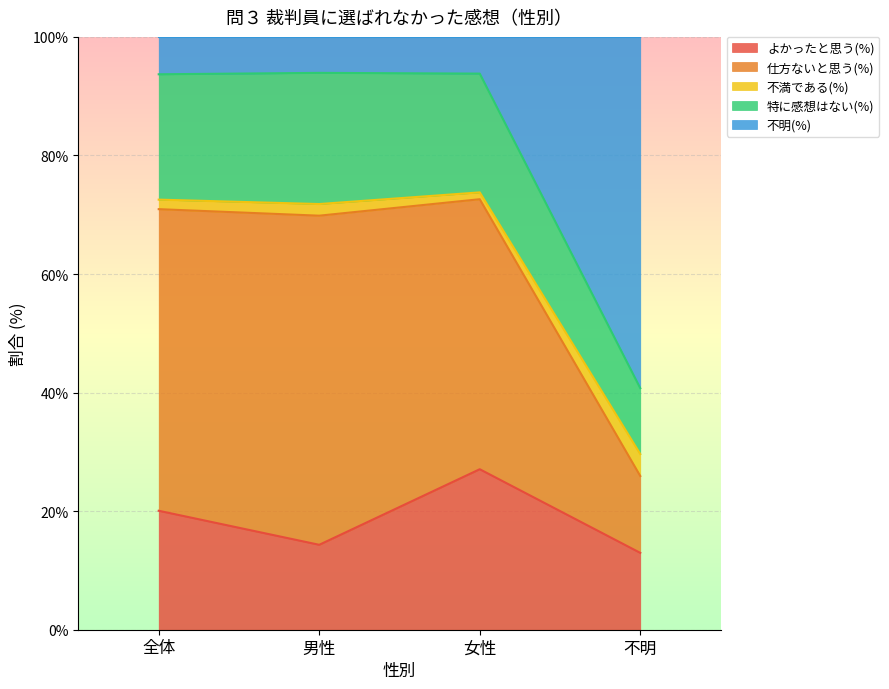

At which label does よかったと思う(%) first exceed 20?

全体